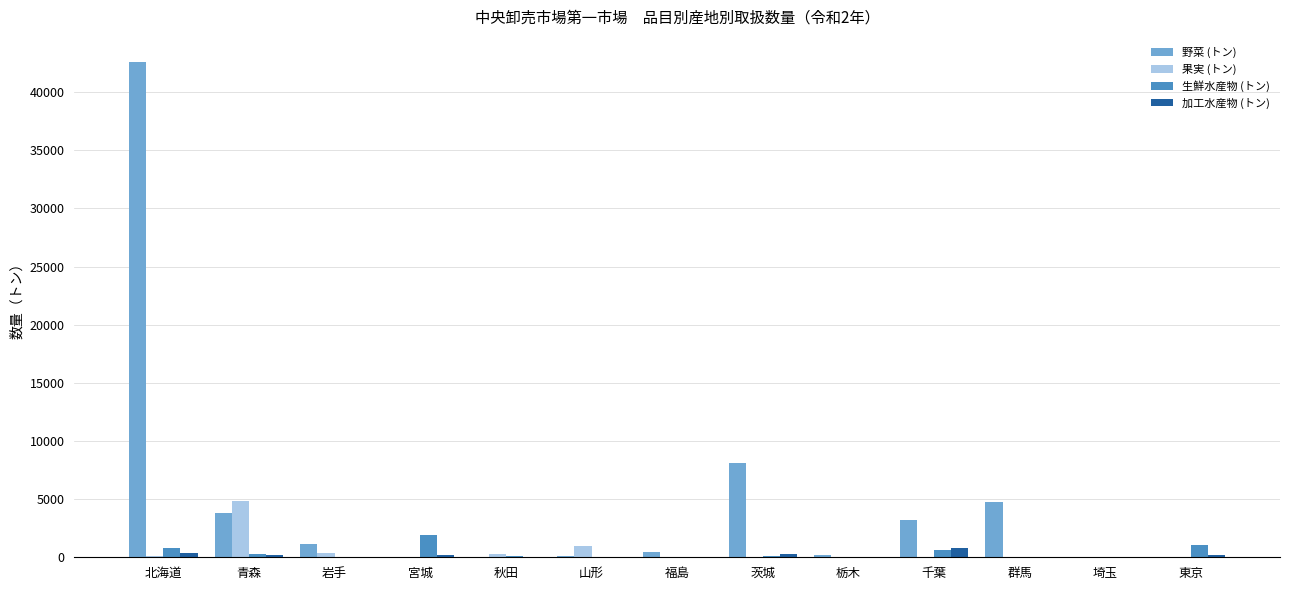

At which category is the sum across all series the highest?

北海道